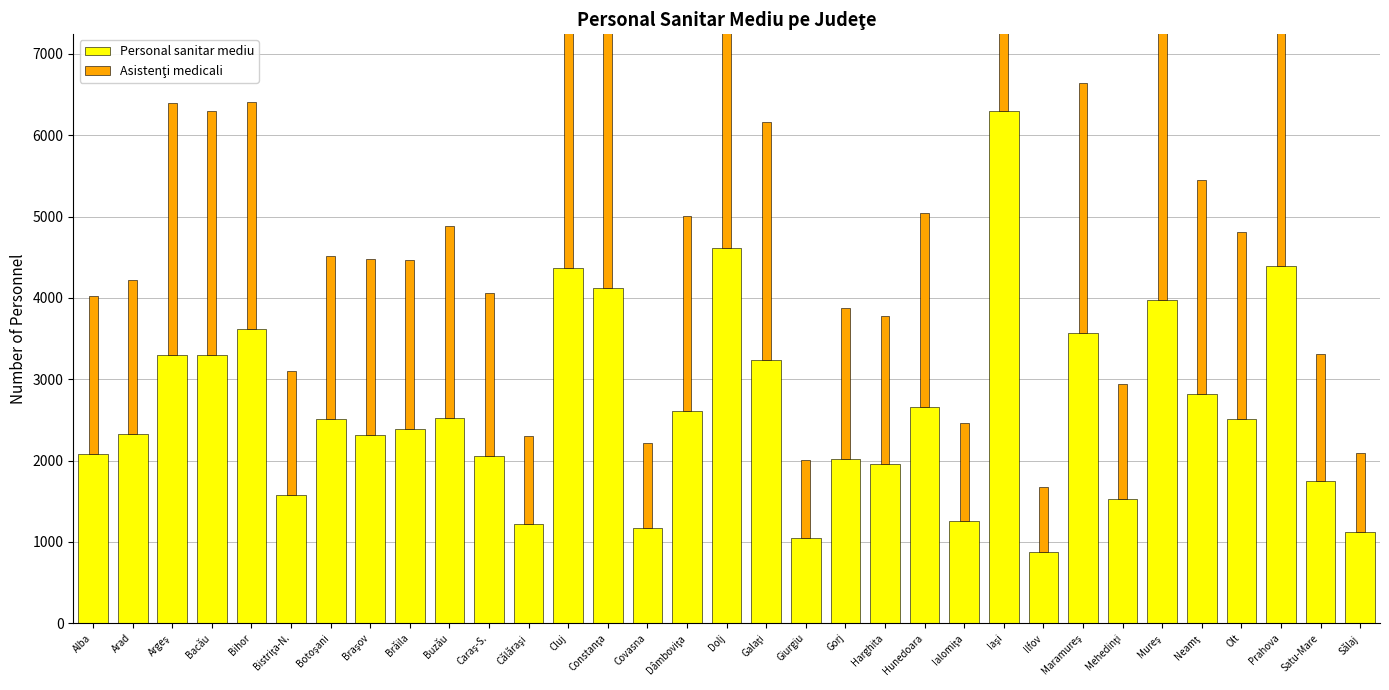

What is the sum of all Personal sanitar mediu values?

87093